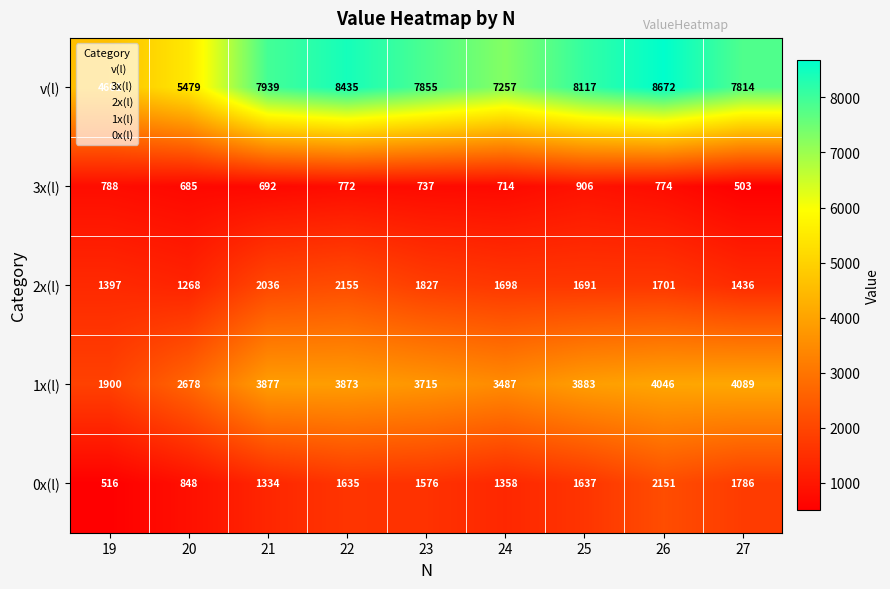

What is the spread (max minus min) of values at 20?

4794